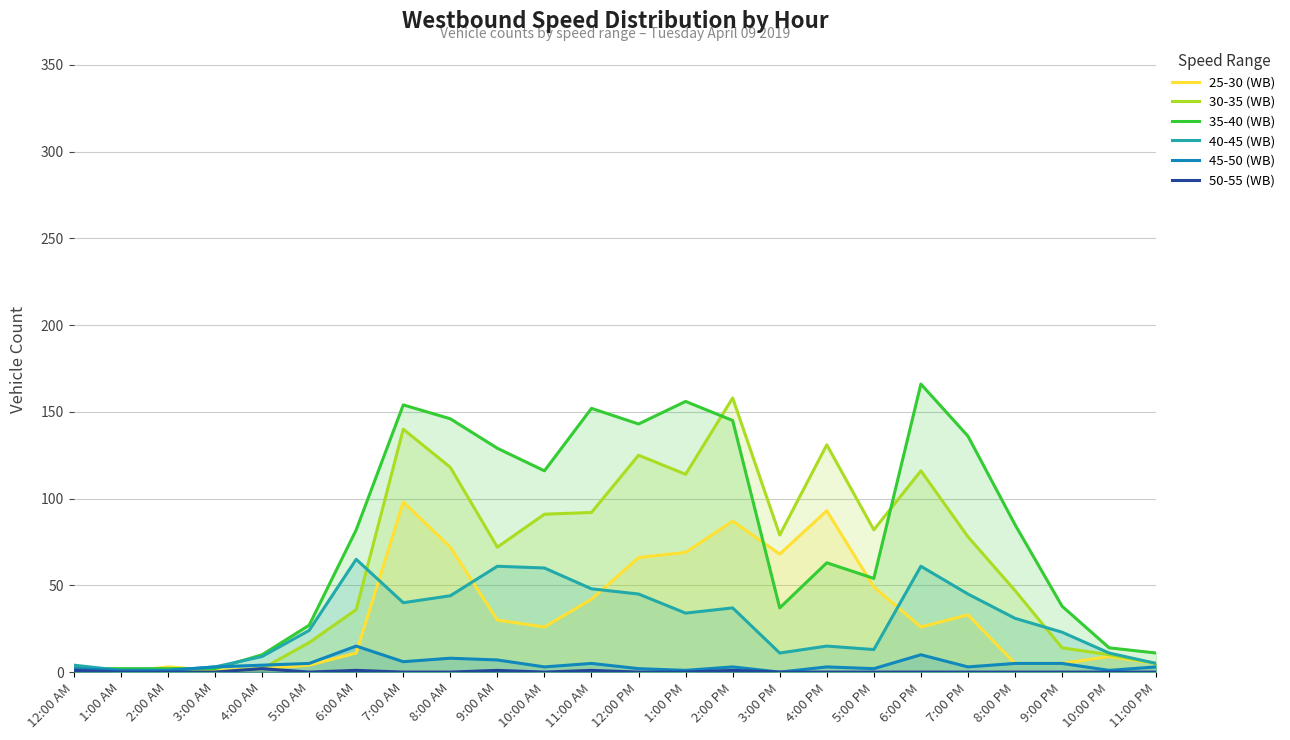

What is the sum of the 25-30 (WB) values at 4:00 PM and 8:00 PM?

98